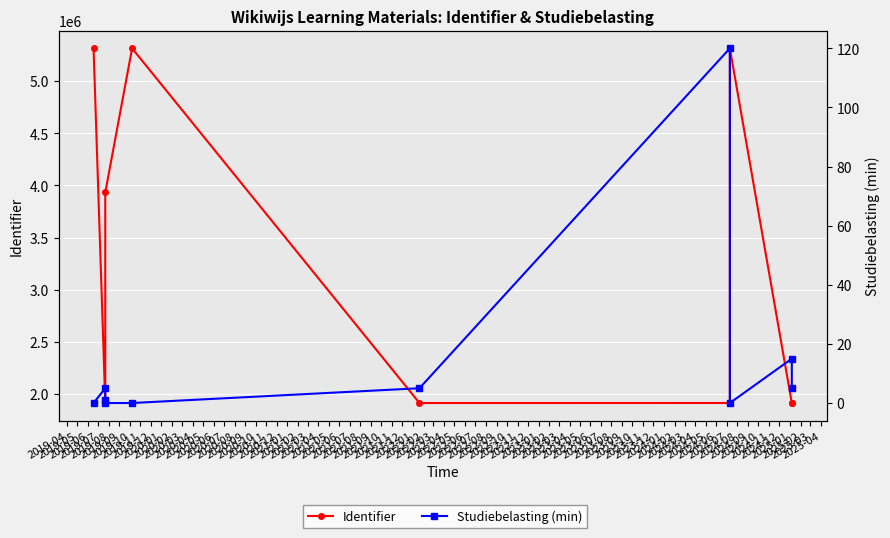

True or false: Studiebelasting (min) and Identifier cross at least once.

False